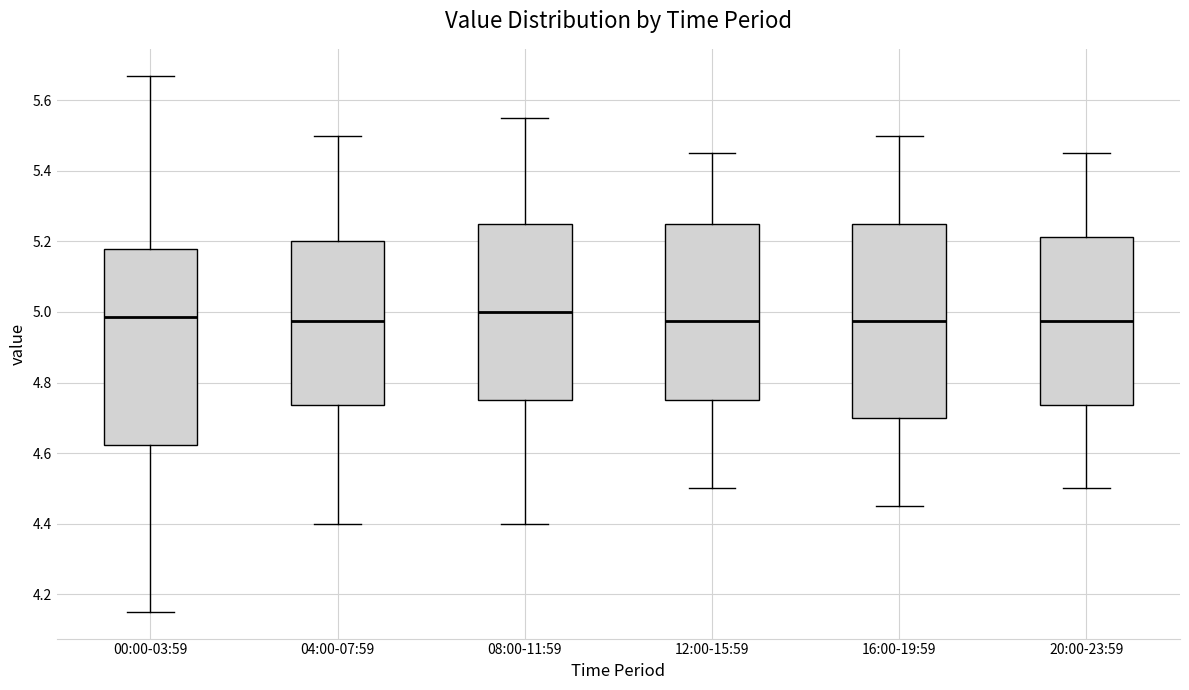

Where does the median line of the box for 12:00-15:59 sit on the y-axis? The values are not printed on the chart, so give them approximately, as read against the axis.

4.98